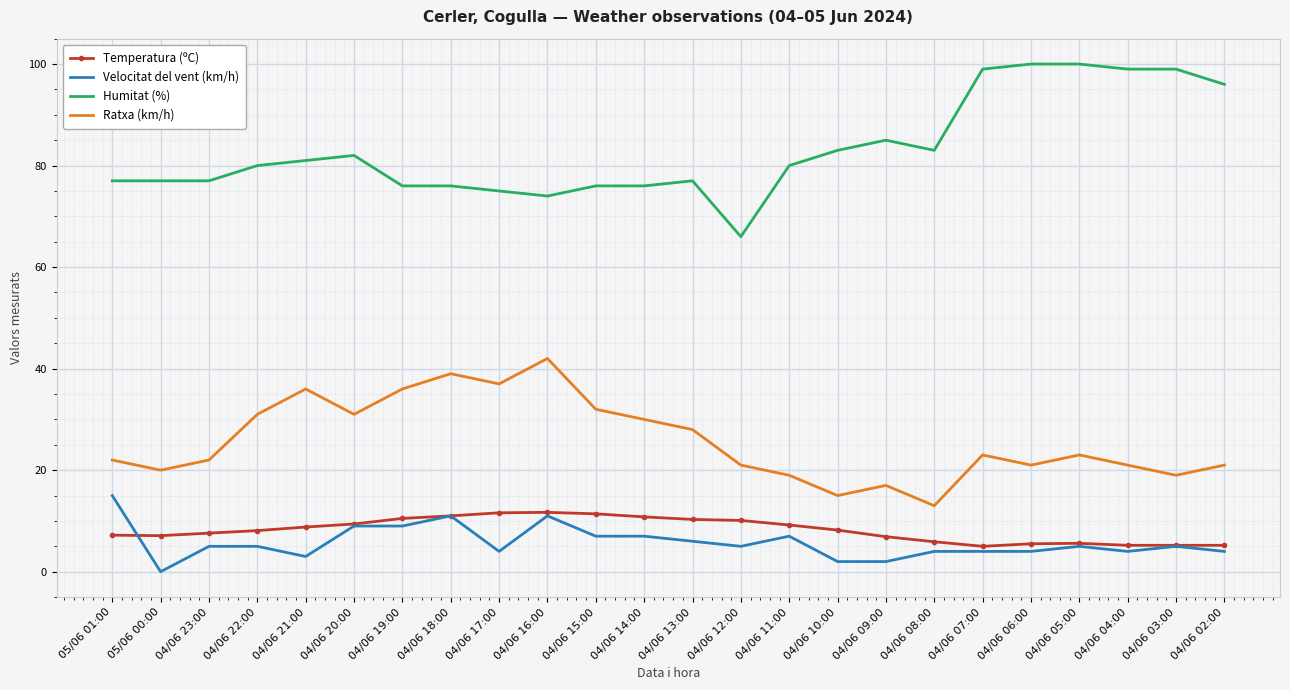

True or false: Ratxa (km/h) and Velocitat del vent (km/h) intersect in this chart.

False